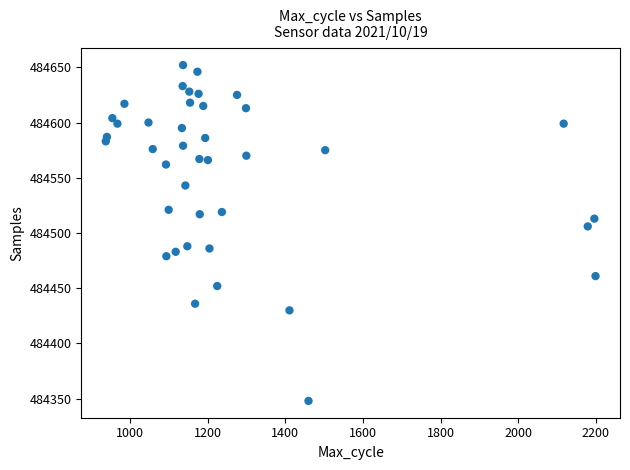

What Y value in the scatter plot is closest to 484500?

484506